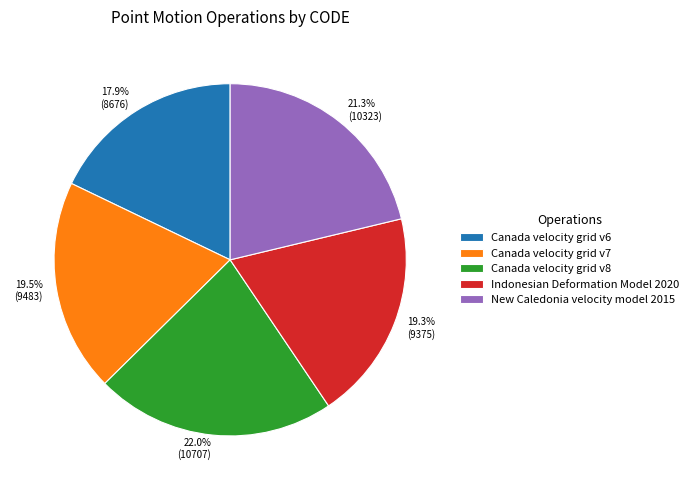

Combined, what portion of the pie is Indonesian Deformation Model 2020 and Canada velocity grid v7?

38.8%